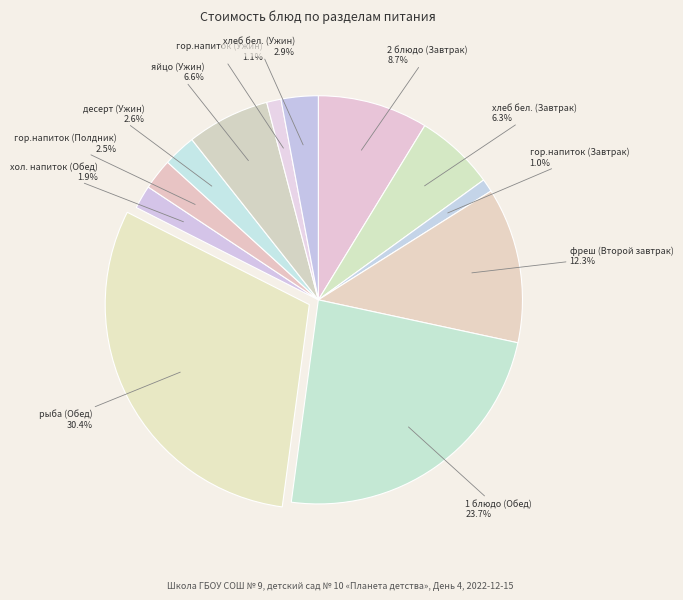

The хлеб бел. (Ужин) slice represents 11% of the pie. True or false?

False